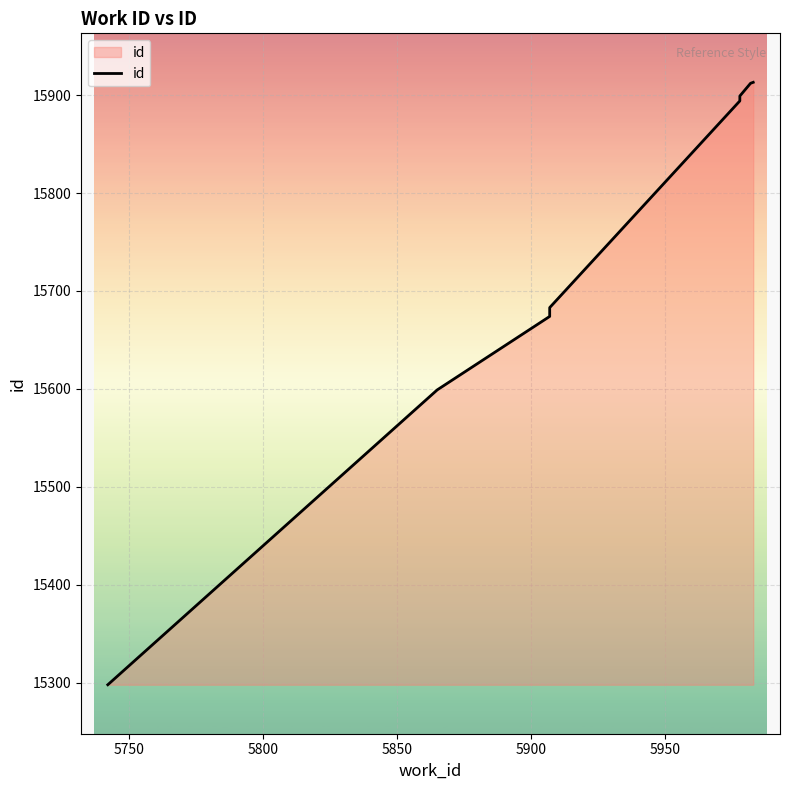

How many categories are shown in the chart?

8